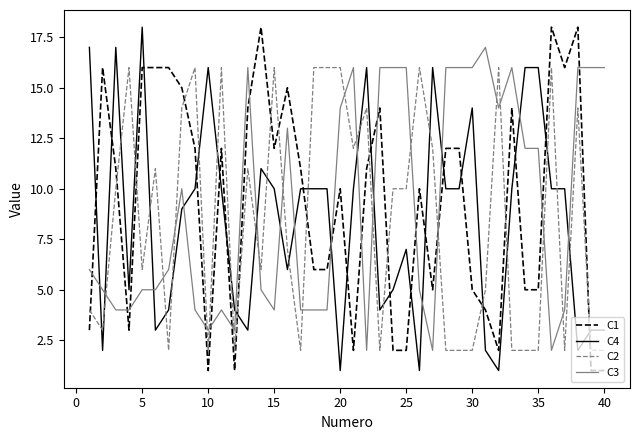

True or false: C3 and C2 cross at least once.

True